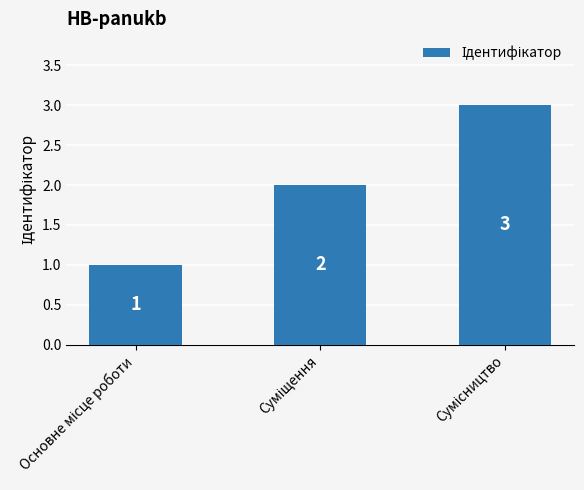

How many values are between 1 and 3?

3